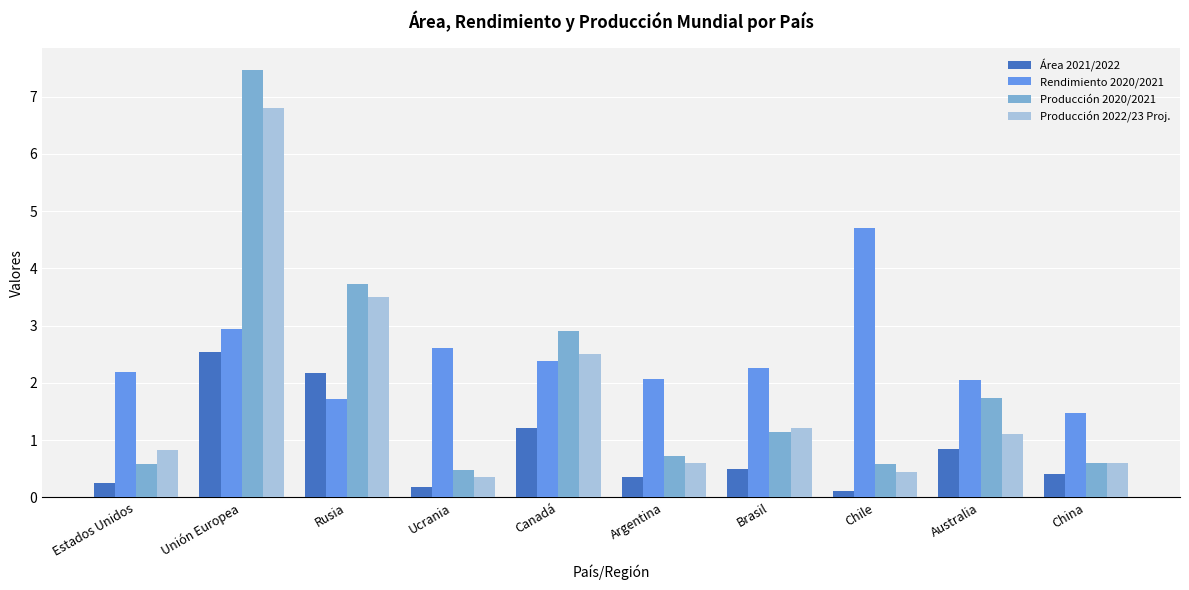

Are the bars horizontal?

No